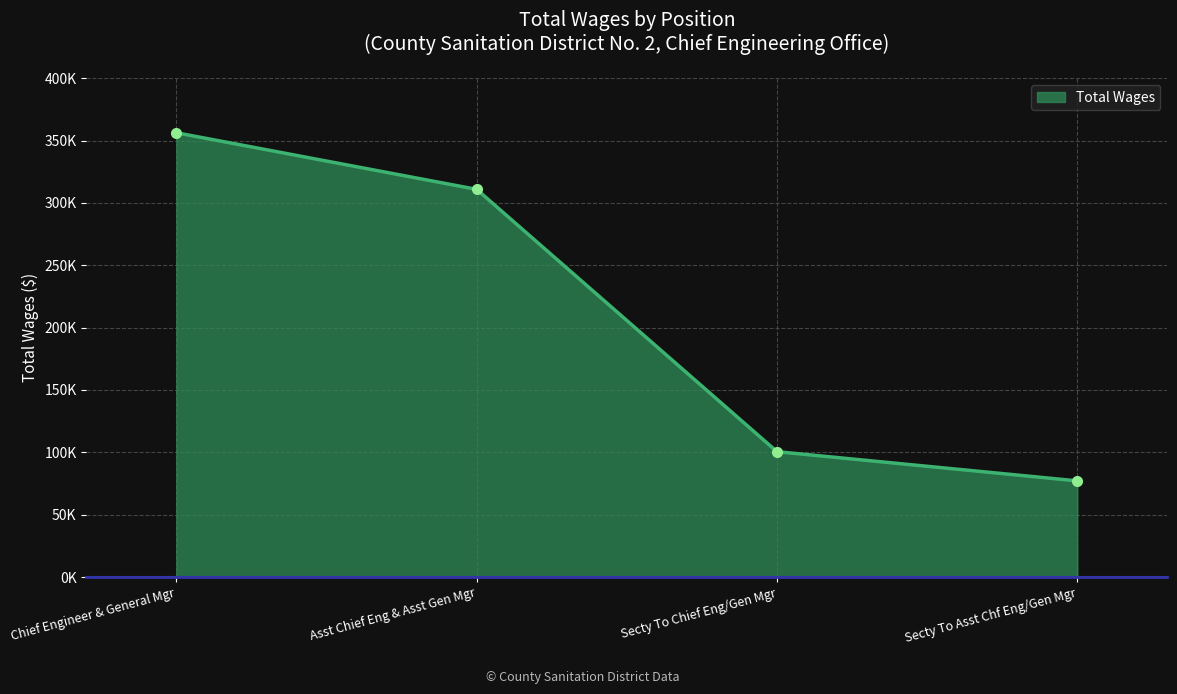

Reading left to right, what are all the values shown in this chart?

356233	310856	100535	77124